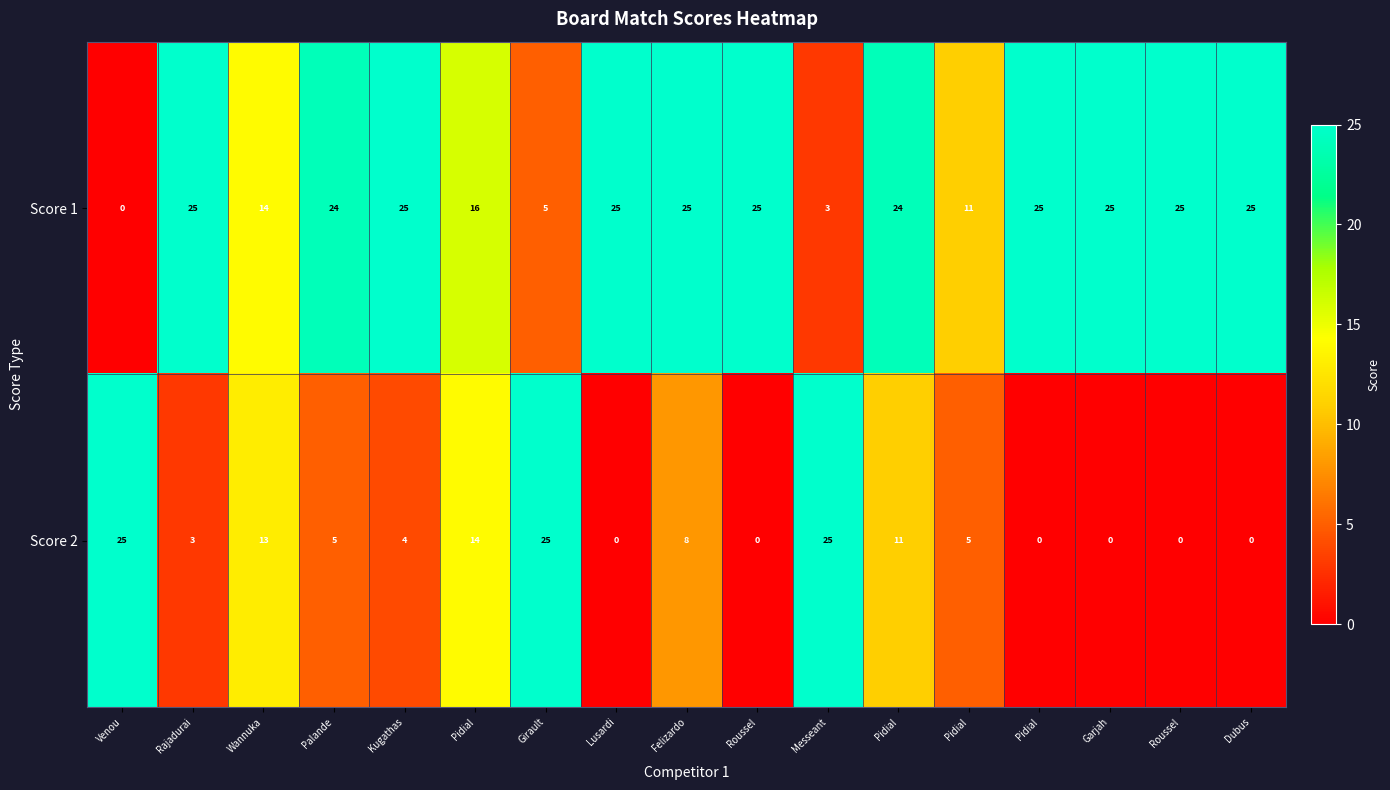

How many distinct data groups are displayed?

2